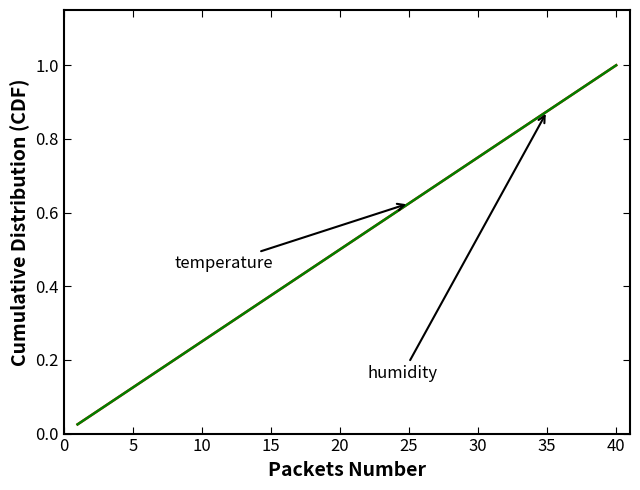

Does the chart have visible grid lines?

No